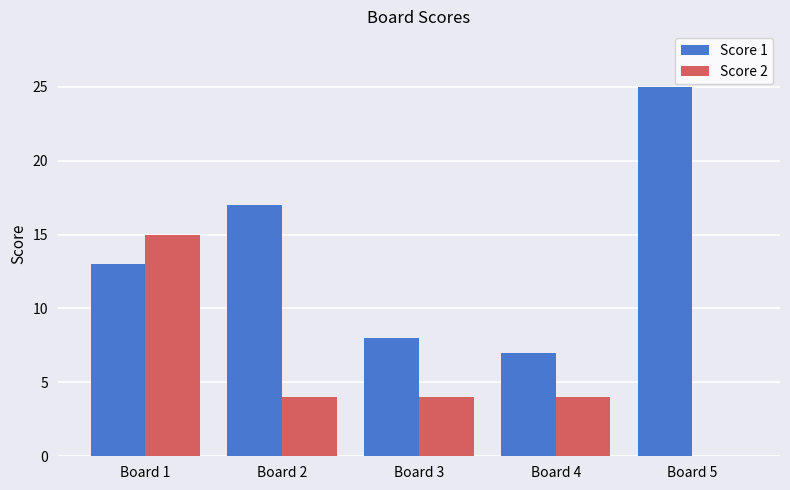

Which series changed the most between Board 2 and Board 4?

Score 1